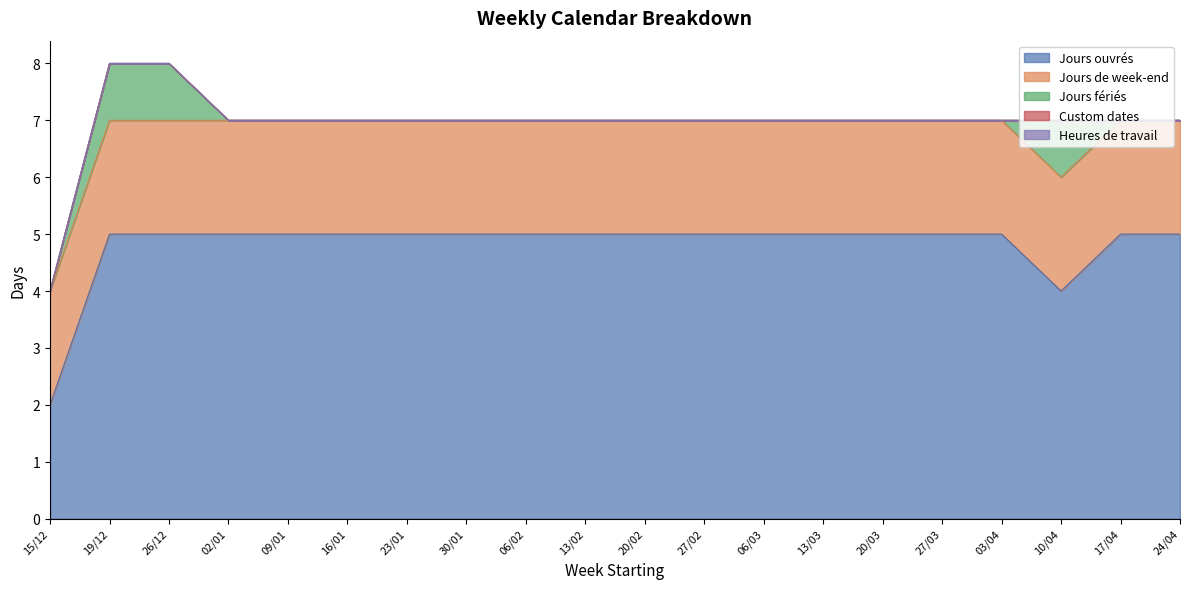

What are all the series names shown in the legend?

Jours ouvrés, Jours de week-end, Jours fériés, Custom dates, Heures de travail